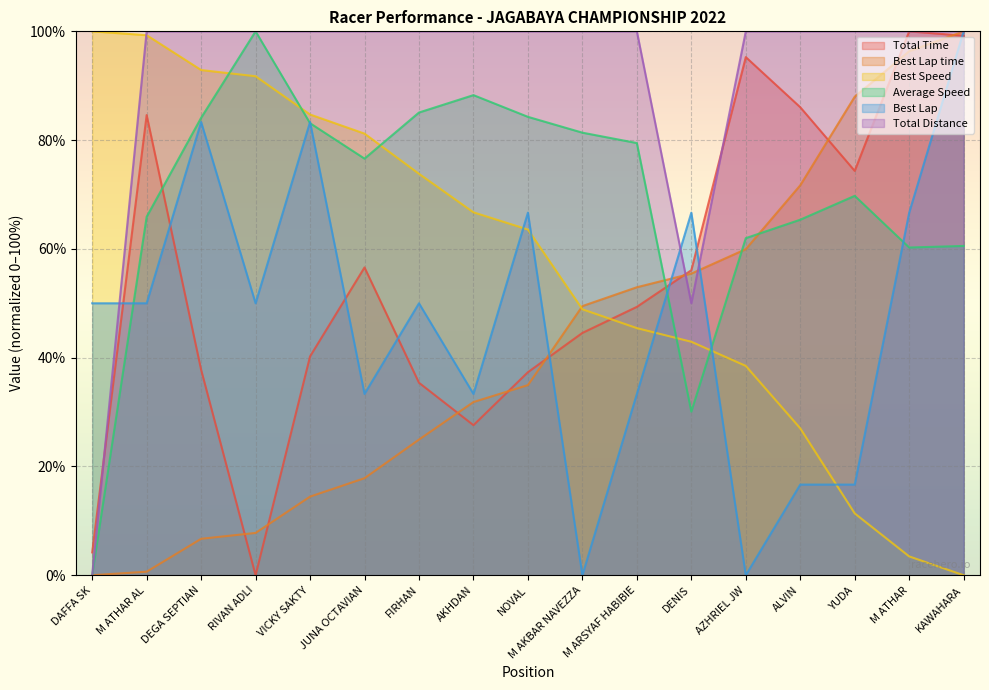

How many lines are shown in the chart?

6